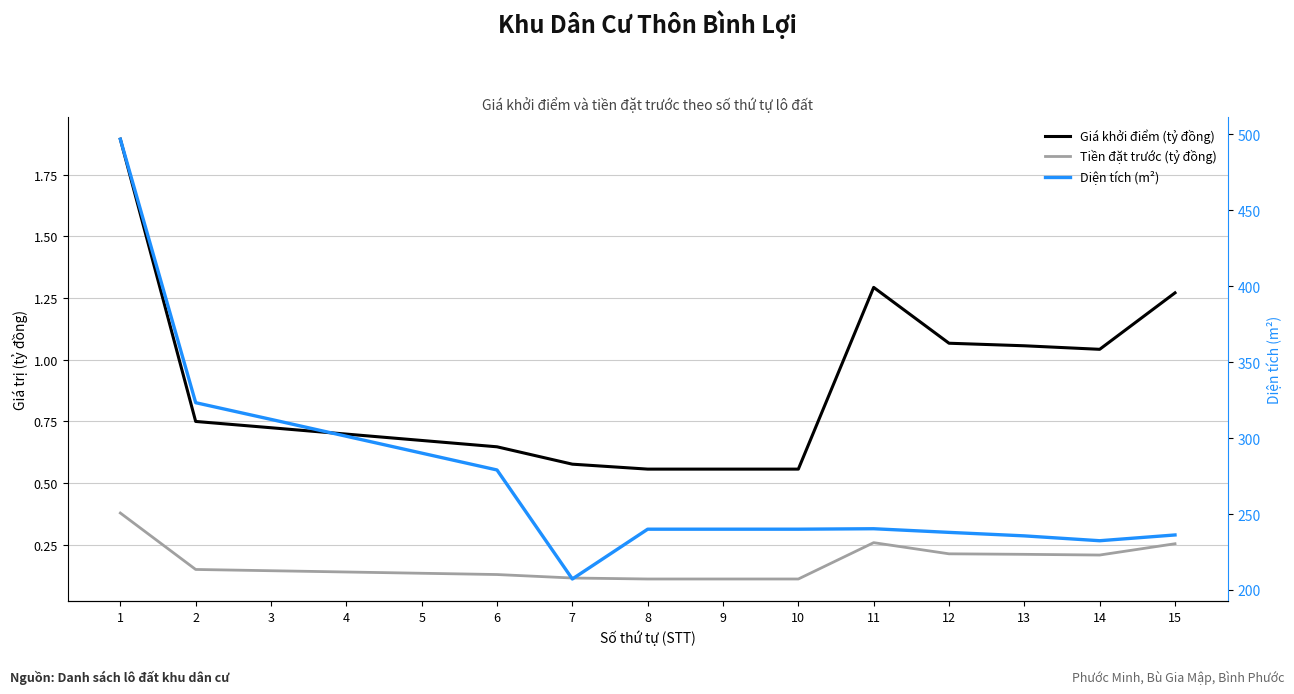

List the series in order of their peak value, highest first.

Diện tích (m²), Giá khởi điểm (tỷ đồng), Tiền đặt trước (tỷ đồng)